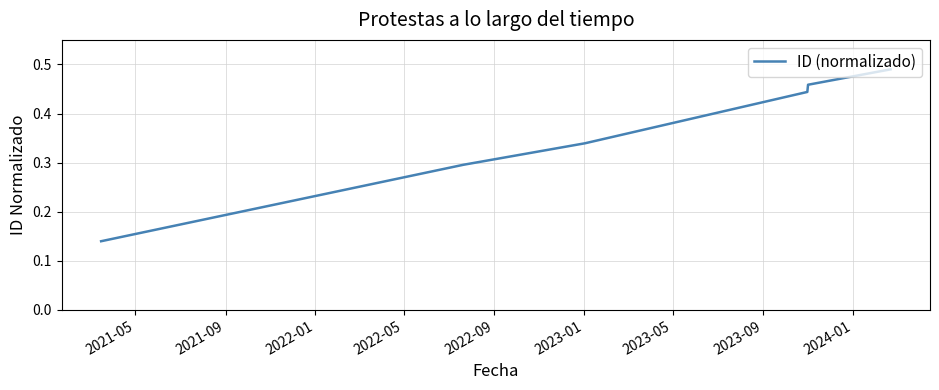

Count the values in the range 0 to 1.

6